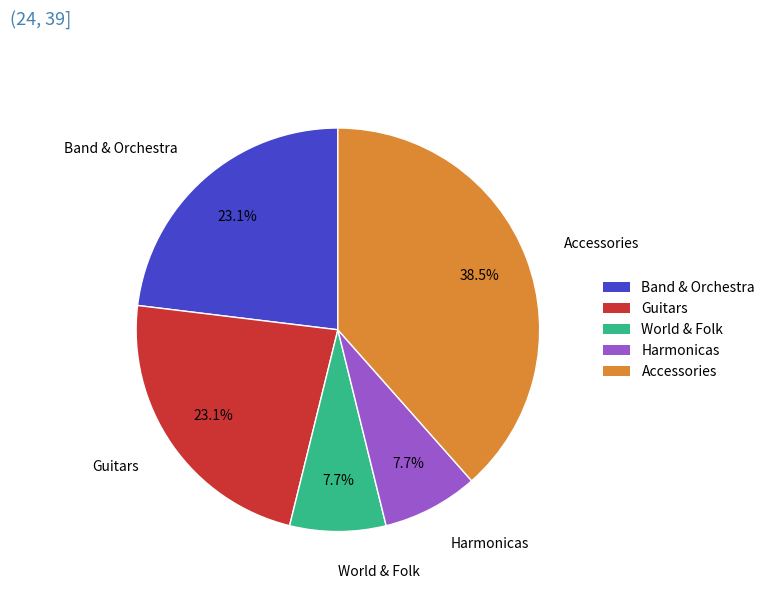

Approximately how many times larger is the value at Band & Orchestra compared to World & Folk?

3.0